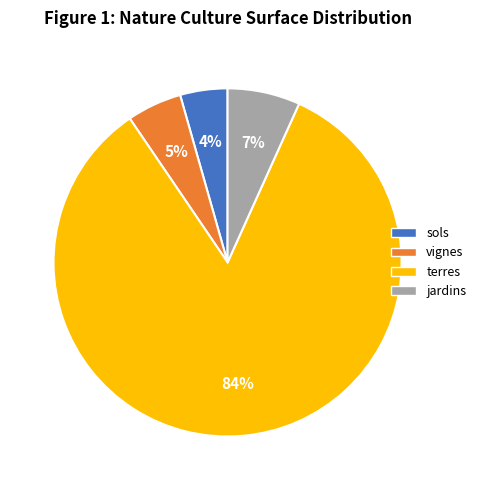

To the nearest percent, what percentage of the pie is sols?

4%